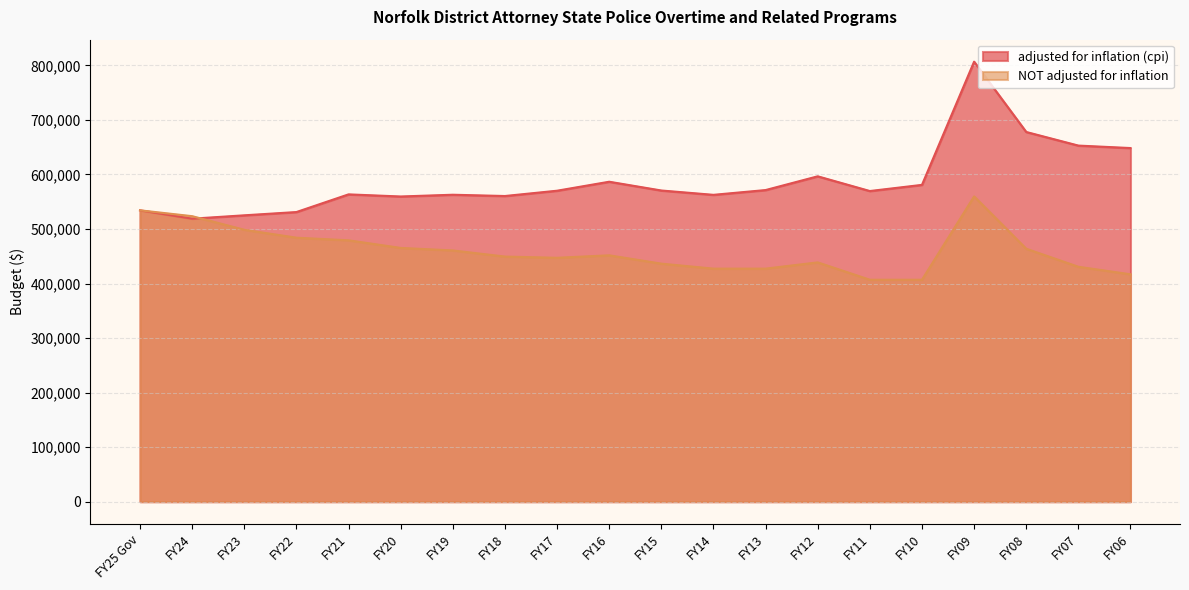

How many data points in NOT adjusted for inflation are above 451719?

9